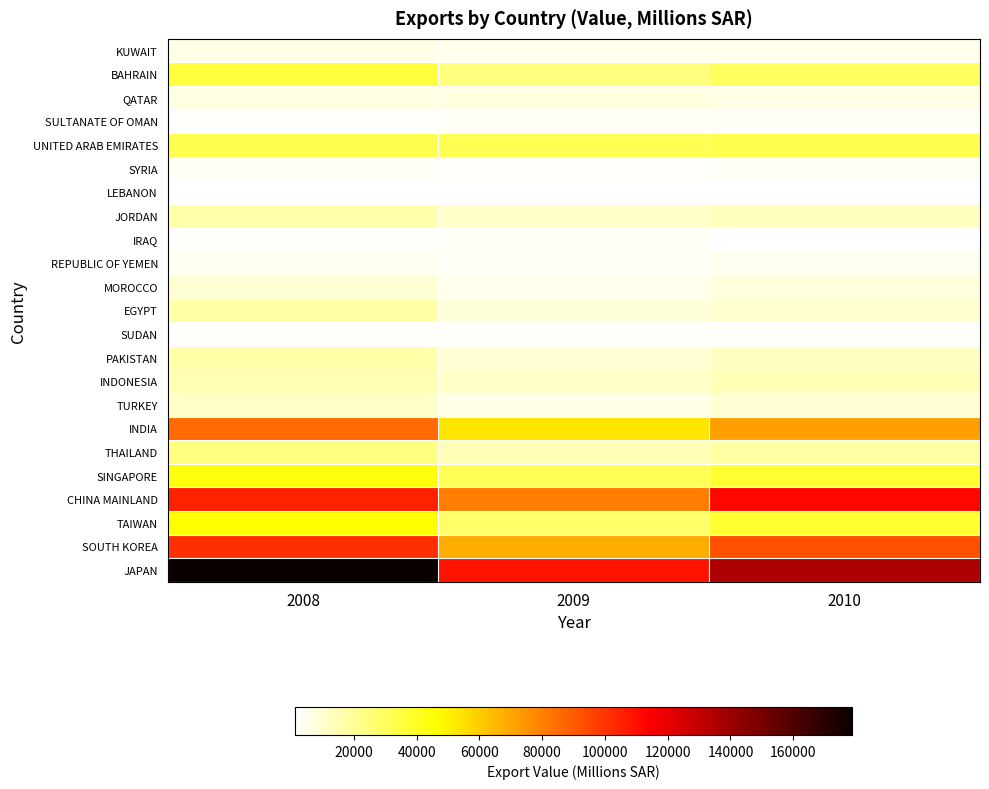

What is the minimum value shown in the chart?

1331